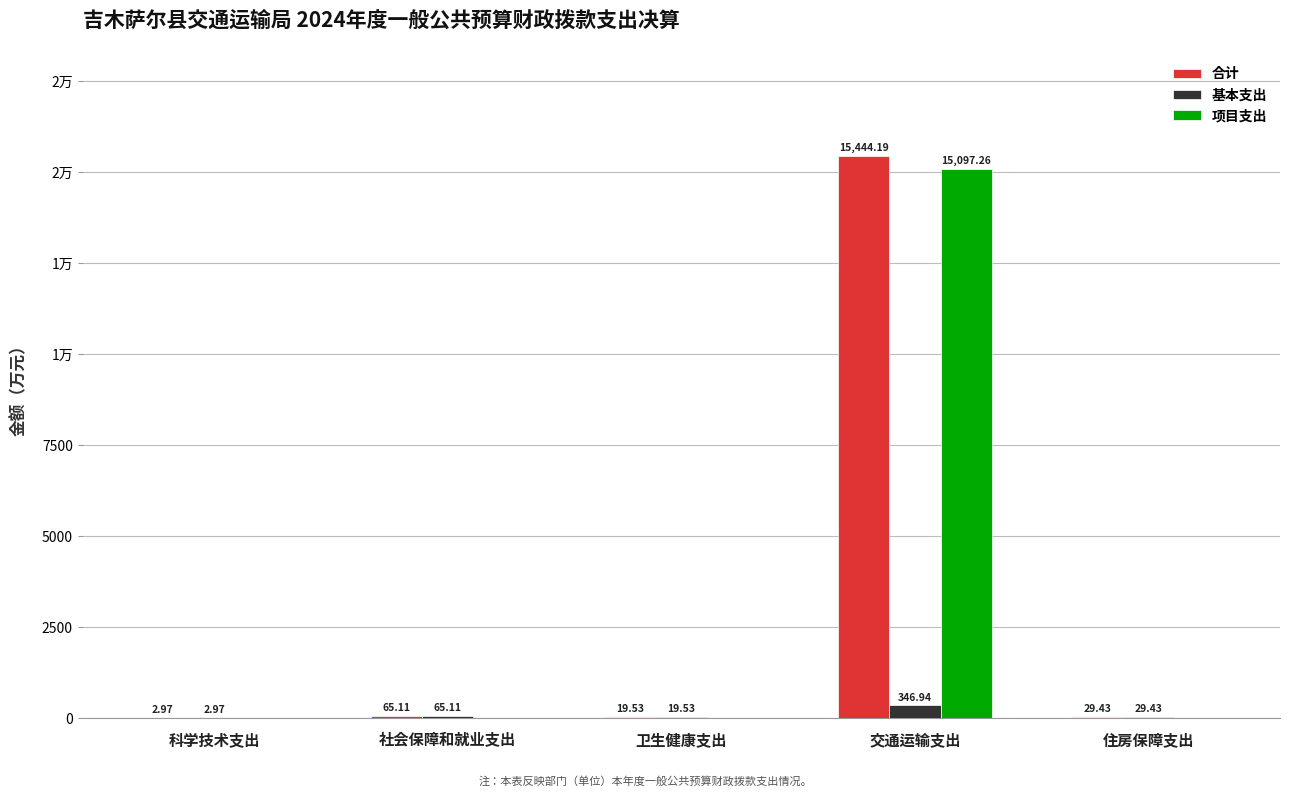

Read the 基本支出 value at 住房保障支出.

29.4